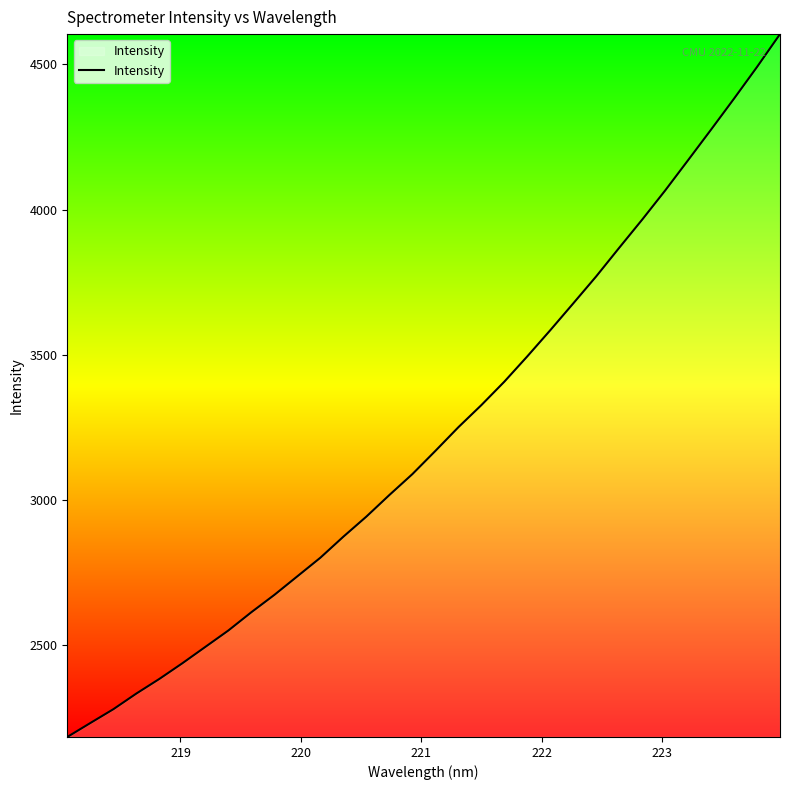

How many lines are shown in the chart?

1